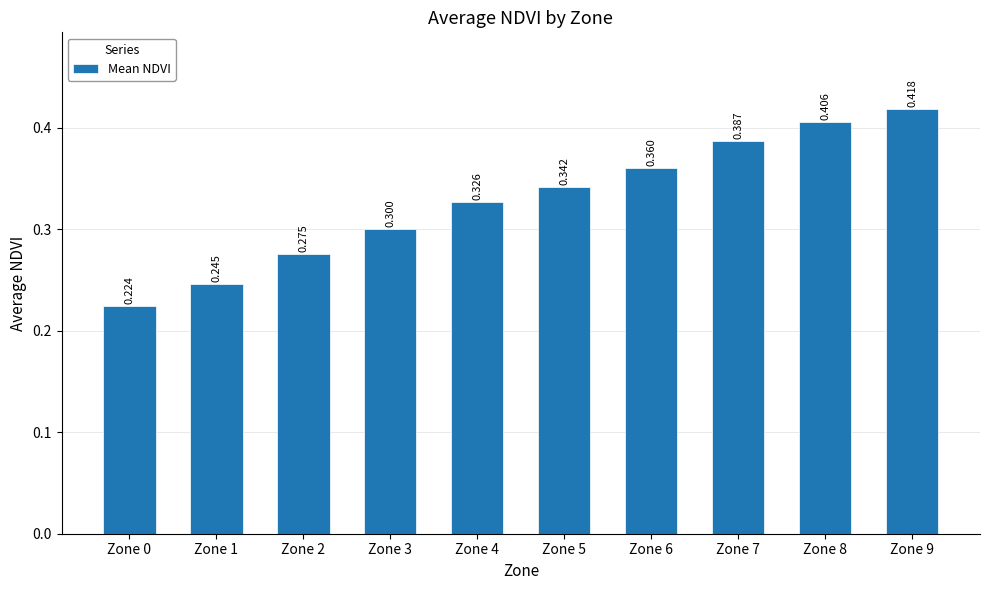

Count the values in the range 0 to 1.

10